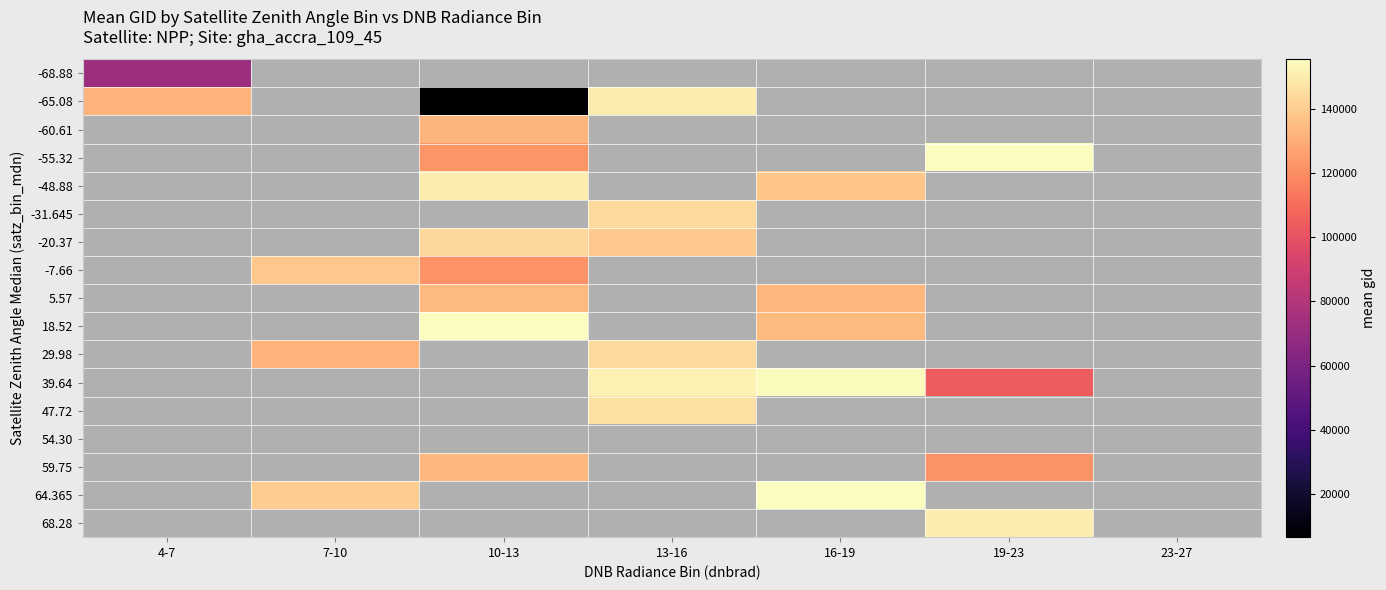

Between 7-10 and 10-13, which is larger?

10-13